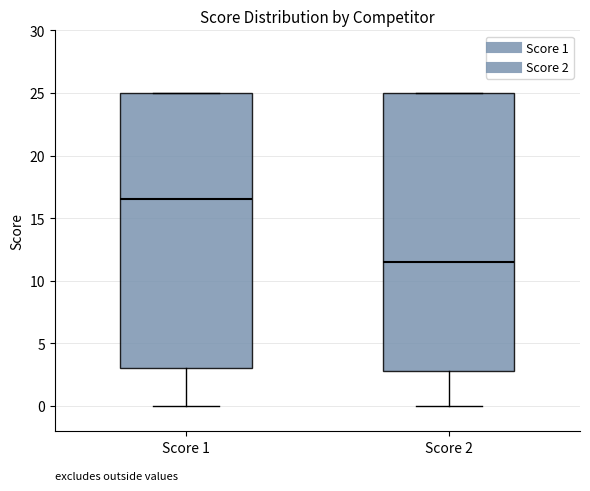

Reading left to right, read every box against the y-axis: the position of its median line, the range the box covers, and the ends of its whiskers. The values are not printed on the chart, so give them approximately, as read against the axis.

Score 1: median 16.5, box 3.0 to 25.0, whiskers 0.0 to 25.0
Score 2: median 11.5, box 3.0 to 25.0, whiskers 0.0 to 25.0